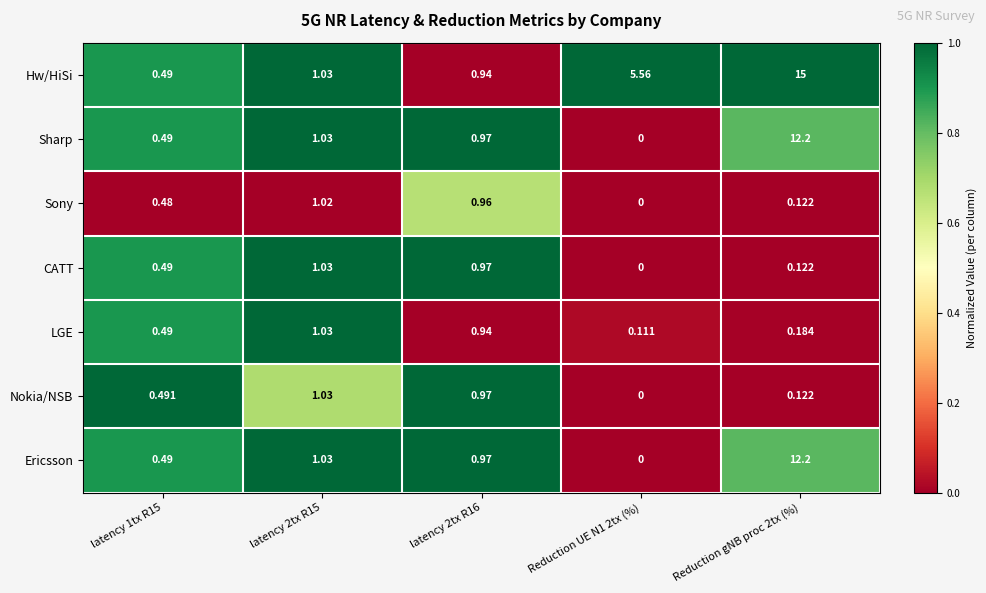

At which category is the sum across all series the highest?

Reduction gNB proc 2tx (%)